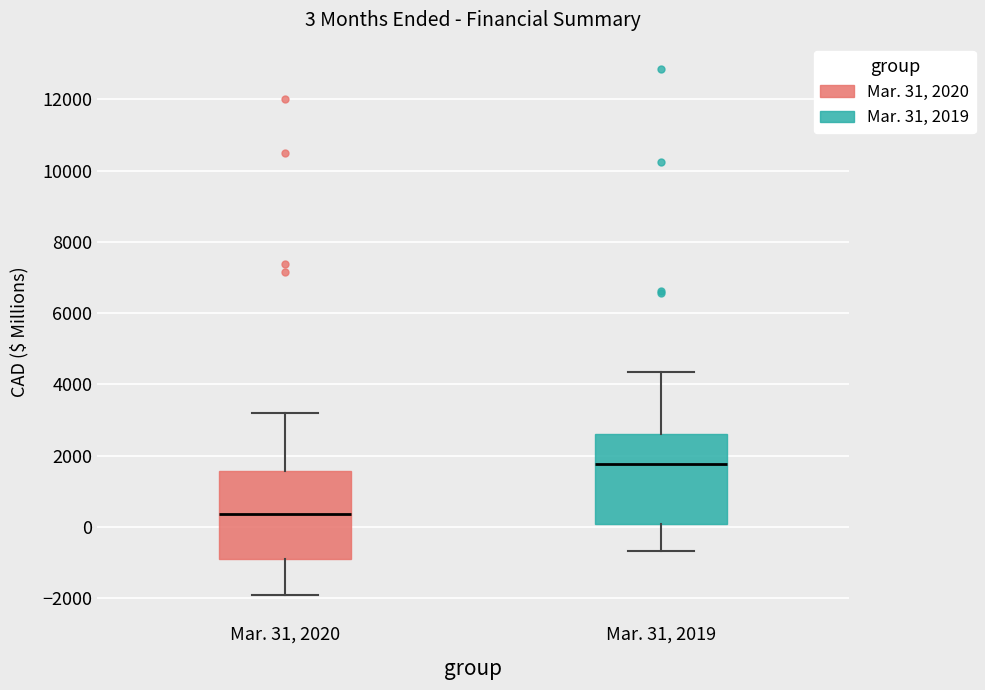

Which box has the highest median line?

Mar. 31, 2019